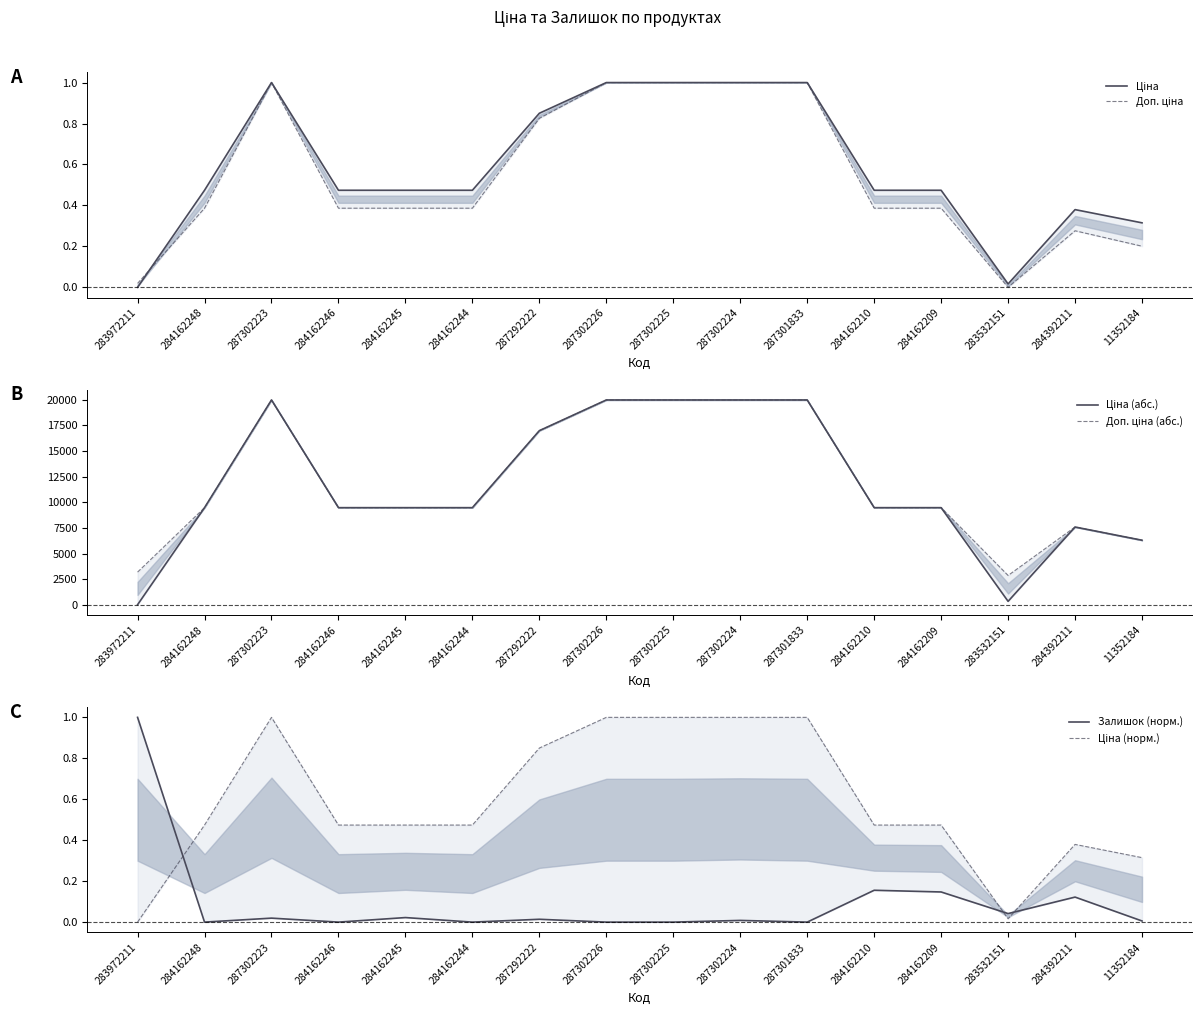

Between 287301833 and 284162246, which is larger?

287301833